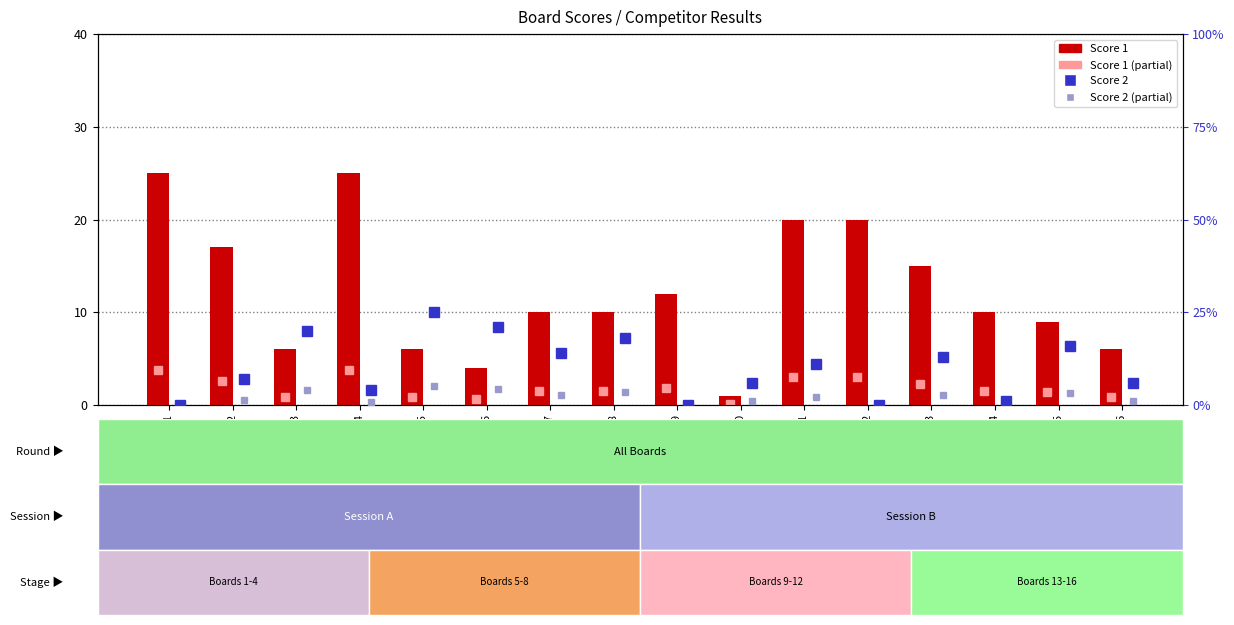

Is the value of Score 1 at Board 5 greater than the value of Score 2 at Board 2?

No